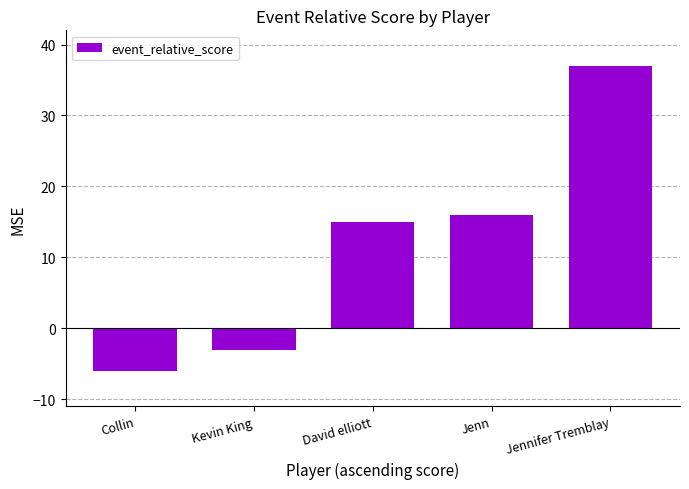

What value does the data have at Jennifer Tremblay?

37